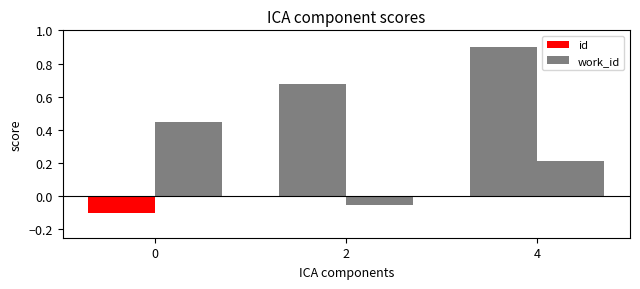

List the series in order of their overall mean, lowest first.

work_id, id